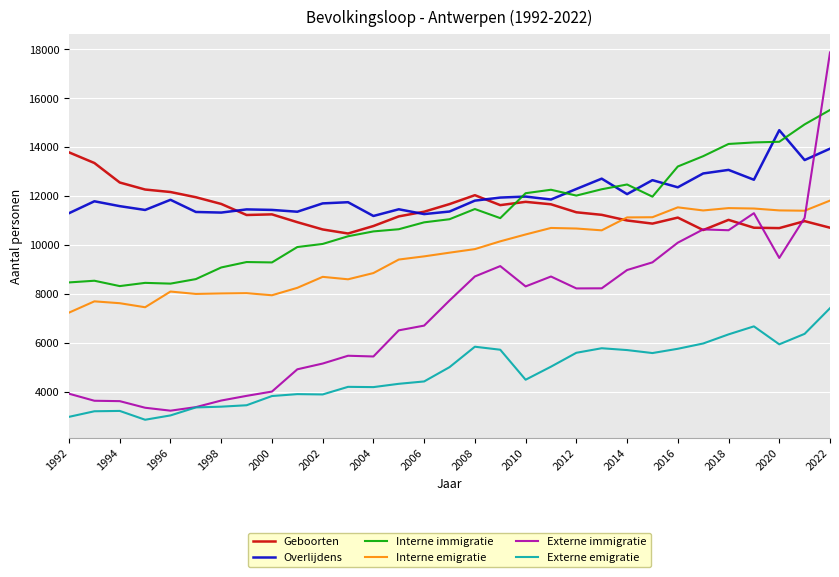

What is the maximum value for Externe immigratie?

17876